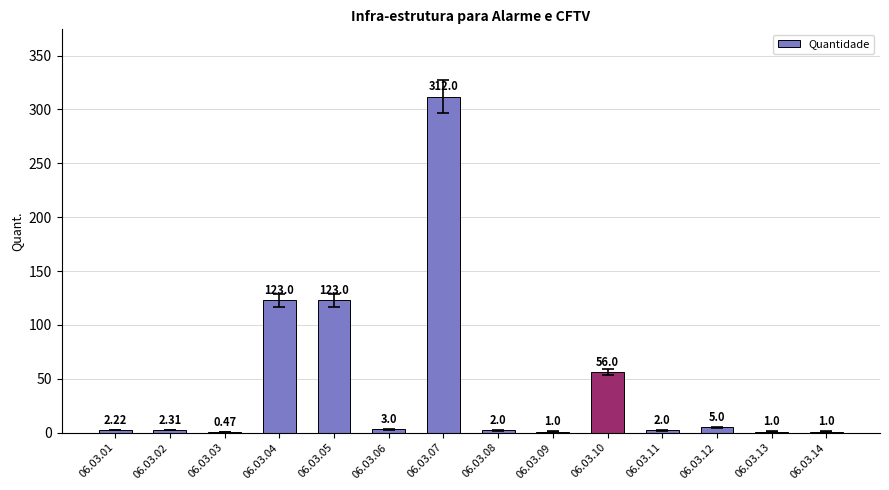

Approximately how many times larger is the value at 06.03.04 compared to 06.03.14?

123.0